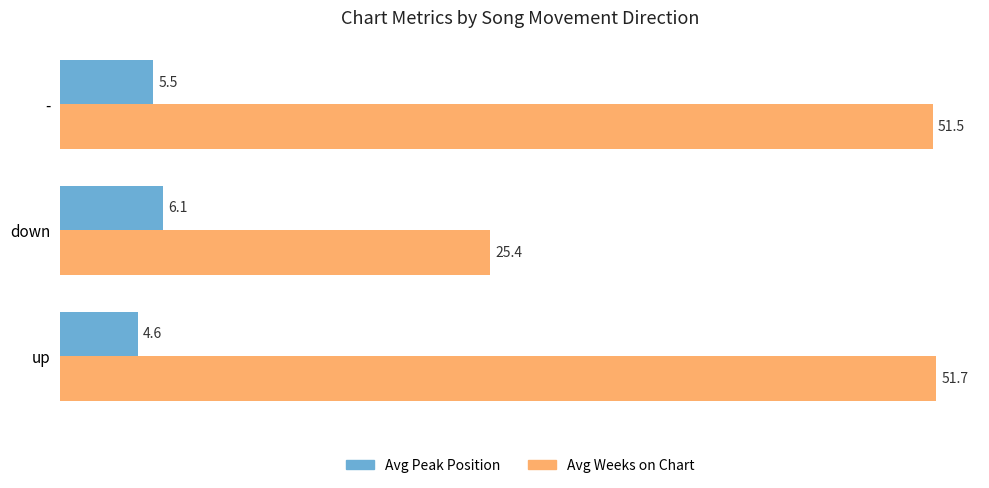

What is the minimum value for Avg Weeks on Chart?

25.4